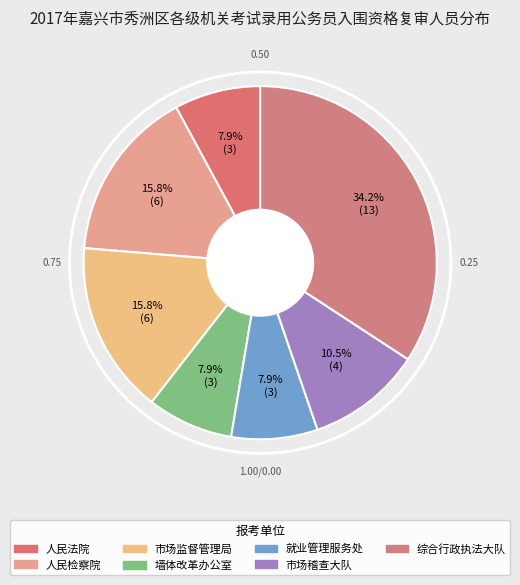

How many segments does this pie chart have?

7